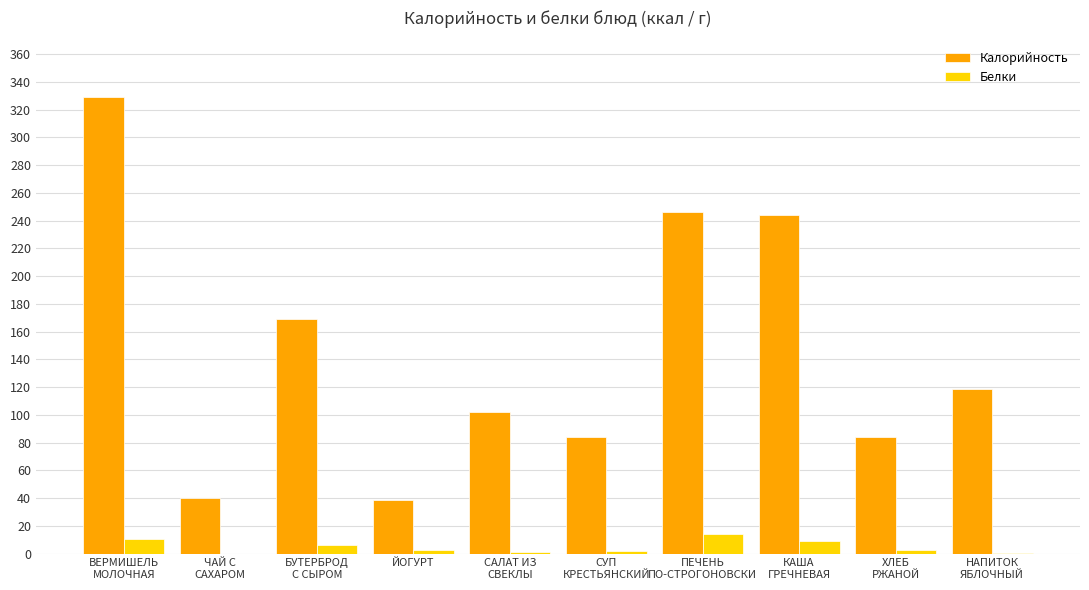

The Калорийность series shows 38.4 at ЙОГУРТ. True or false?

True